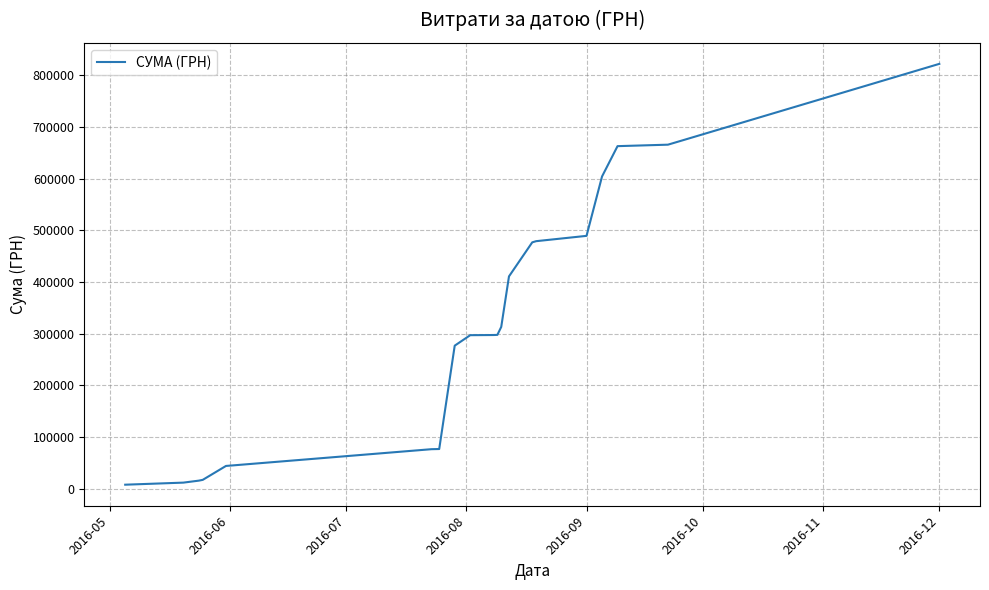

What is the difference between the maximum and minimum values?

814342.7